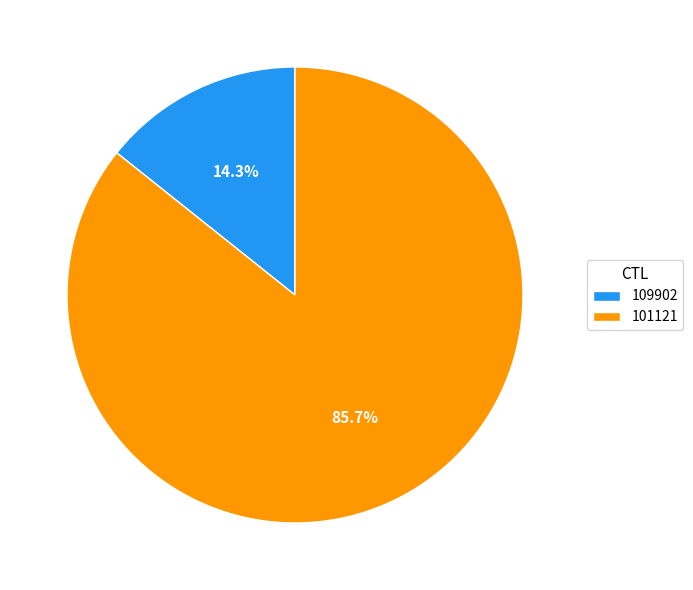

Which slice is the smallest?

109902